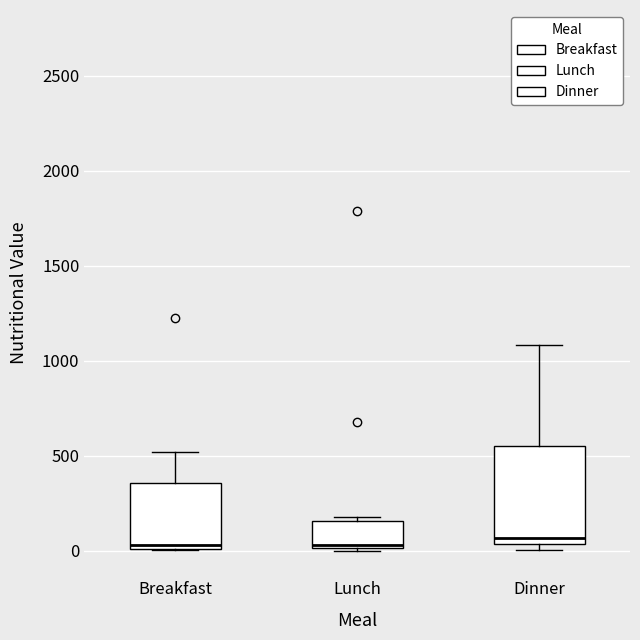

Reading left to right, transcribe this box plot: for each box, give where its median line is, the range the box spans, and where its two whiskers end, as read against the y-axis. The values are not printed on the chart, so give them approximately, as read against the axis.

Breakfast: median 50, box 0 to 350, whiskers 0 to 500
Lunch: median 50, box 0 to 150, whiskers 0 to 200
Dinner: median 50 (just above the box's lower edge), box 50 to 550, whiskers 0 to 1100